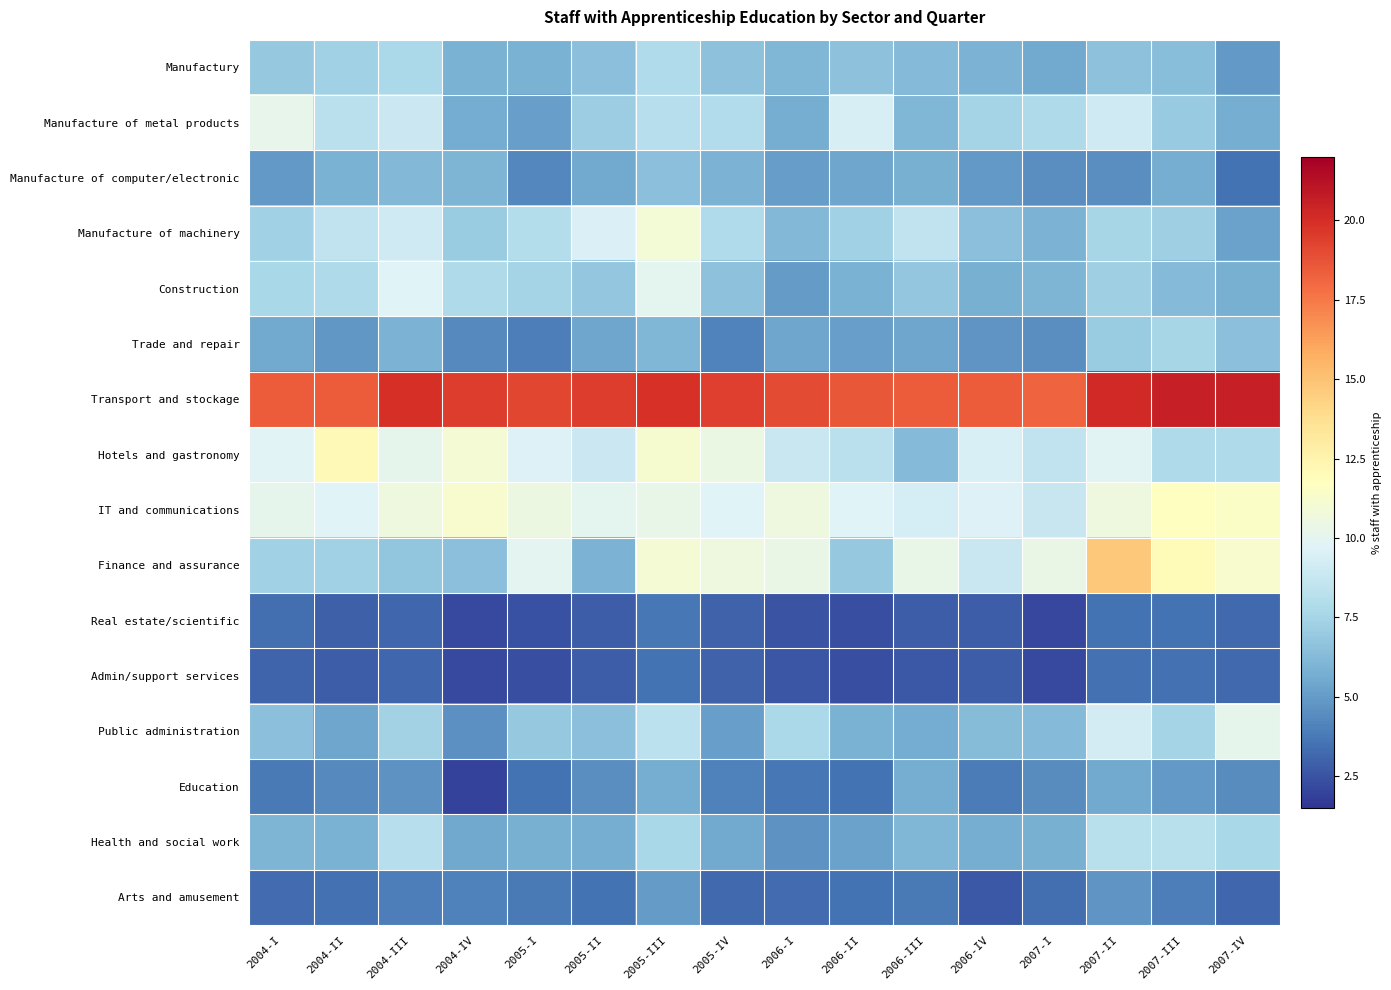

Reading right to left, what are all the values shown in this chart?

Manufactury: 2007-IV=4.9	2007-III=6.5	2007-II=6.6	2007-I=5.5	2006-IV=6.0	2006-III=6.3	2006-II=6.6	2006-I=6.1	2005-IV=6.6	2005-III=7.8	2005-II=6.5	2005-I=5.9	2004-IV=5.9	2004-III=7.7	2004-II=7.3	2004-I=6.9
Manufacture of metal products: 2007-IV=5.7	2007-III=7.0	2007-II=9.1	2007-I=7.7	2006-IV=7.5	2006-III=6.1	2006-II=9.4	2006-I=5.7	2005-IV=8.0	2005-III=8.1	2005-II=7.2	2005-I=5.1	2004-IV=5.6	2004-III=8.9	2004-II=8.2	2004-I=10.2
Manufacture of computer/electronic: 2007-IV=3.5	2007-III=5.7	2007-II=4.5	2007-I=4.5	2006-IV=4.9	2006-III=5.8	2006-II=5.4	2006-I=5.0	2005-IV=6.0	2005-III=6.5	2005-II=5.5	2005-I=4.3	2004-IV=6.1	2004-III=6.2	2004-II=5.8	2004-I=4.9
Manufacture of machinery: 2007-IV=5.2	2007-III=7.2	2007-II=7.6	2007-I=6.0	2006-IV=6.5	2006-III=8.5	2006-II=7.3	2006-I=6.2	2005-IV=7.8	2005-III=10.9	2005-II=9.6	2005-I=8.0	2004-IV=7.0	2004-III=9.1	2004-II=8.5	2004-I=7.3
Construction: 2007-IV=5.8	2007-III=6.3	2007-II=7.2	2007-I=6.0	2006-IV=5.7	2006-III=6.8	2006-II=5.9	2006-I=5.0	2005-IV=6.6	2005-III=10.0	2005-II=6.8	2005-I=7.5	2004-IV=7.8	2004-III=9.7	2004-II=7.8	2004-I=7.6
Trade and repair: 2007-IV=6.5	2007-III=7.5	2007-II=7.1	2007-I=4.5	2006-IV=4.7	2006-III=5.4	2006-II=5.2	2006-I=5.4	2005-IV=4.1	2005-III=6.1	2005-II=5.4	2005-I=3.9	2004-IV=4.3	2004-III=5.9	2004-II=4.8	2004-I=5.6
Transport and stockage: 2007-IV=20.6	2007-III=20.6	2007-II=20.2	2007-I=18.2	2006-IV=18.4	2006-III=18.5	2006-II=18.6	2006-I=19.0	2005-IV=19.4	2005-III=19.8	2005-II=19.5	2005-I=19.2	2004-IV=19.5	2004-III=19.9	2004-II=18.4	2004-I=18.4
Hotels and gastronomy: 2007-IV=7.8	2007-III=7.7	2007-II=9.9	2007-I=8.5	2006-IV=9.4	2006-III=6.3	2006-II=8.3	2006-I=8.8	2005-IV=10.4	2005-III=11.1	2005-II=8.9	2005-I=9.7	2004-IV=11.0	2004-III=10.1	2004-II=12.1	2004-I=9.8
IT and communications: 2007-IV=11.5	2007-III=11.7	2007-II=10.6	2007-I=8.7	2006-IV=9.6	2006-III=9.3	2006-II=9.7	2006-I=10.6	2005-IV=9.7	2005-III=10.2	2005-II=10.0	2005-I=10.5	2004-IV=11.2	2004-III=10.6	2004-II=9.7	2004-I=10.1
Finance and assurance: 2007-IV=11.2	2007-III=12.1	2007-II=14.8	2007-I=10.3	2006-IV=8.8	2006-III=10.3	2006-II=6.9	2006-I=10.3	2005-IV=10.6	2005-III=11.0	2005-II=6.0	2005-I=9.9	2004-IV=6.5	2004-III=6.7	2004-II=7.3	2004-I=7.3
Real estate/scientific: 2007-IV=3.2	2007-III=3.5	2007-II=3.6	2007-I=2.1	2006-IV=2.8	2006-III=2.8	2006-II=2.3	2006-I=2.5	2005-IV=2.9	2005-III=3.7	2005-II=2.8	2005-I=2.4	2004-IV=2.2	2004-III=3.2	2004-II=2.9	2004-I=3.4
Admin/support services: 2007-IV=3.2	2007-III=3.4	2007-II=3.5	2007-I=2.2	2006-IV=2.8	2006-III=2.6	2006-II=2.3	2006-I=2.6	2005-IV=3.0	2005-III=3.6	2005-II=2.8	2005-I=2.4	2004-IV=2.2	2004-III=3.1	2004-II=2.8	2004-I=3.1
Public administration: 2007-IV=10.1	2007-III=7.5	2007-II=9.2	2007-I=6.3	2006-IV=6.3	2006-III=5.6	2006-II=5.9	2006-I=7.7	2005-IV=5.1	2005-III=8.3	2005-II=6.5	2005-I=6.9	2004-IV=4.6	2004-III=7.3	2004-II=5.4	2004-I=6.5
Education: 2007-IV=4.5	2007-III=4.9	2007-II=5.5	2007-I=4.4	2006-IV=3.9	2006-III=5.7	2006-II=3.6	2006-I=3.7	2005-IV=4.0	2005-III=5.7	2005-II=4.5	2005-I=3.5	2004-IV=2.0	2004-III=4.7	2004-II=4.3	2004-I=3.7
Health and social work: 2007-IV=7.6	2007-III=8.2	2007-II=8.2	2007-I=5.8	2006-IV=5.7	2006-III=6.1	2006-II=5.2	2006-I=4.7	2005-IV=5.6	2005-III=7.6	2005-II=5.7	2005-I=5.8	2004-IV=5.5	2004-III=8.1	2004-II=5.9	2004-I=6.0
Arts and amusement: 2007-IV=3.1	2007-III=4.0	2007-II=4.7	2007-I=3.4	2006-IV=2.7	2006-III=3.8	2006-II=3.5	2006-I=3.3	2005-IV=3.2	2005-III=5.0	2005-II=3.6	2005-I=3.8	2004-IV=4.0	2004-III=3.9	2004-II=3.5	2004-I=3.3